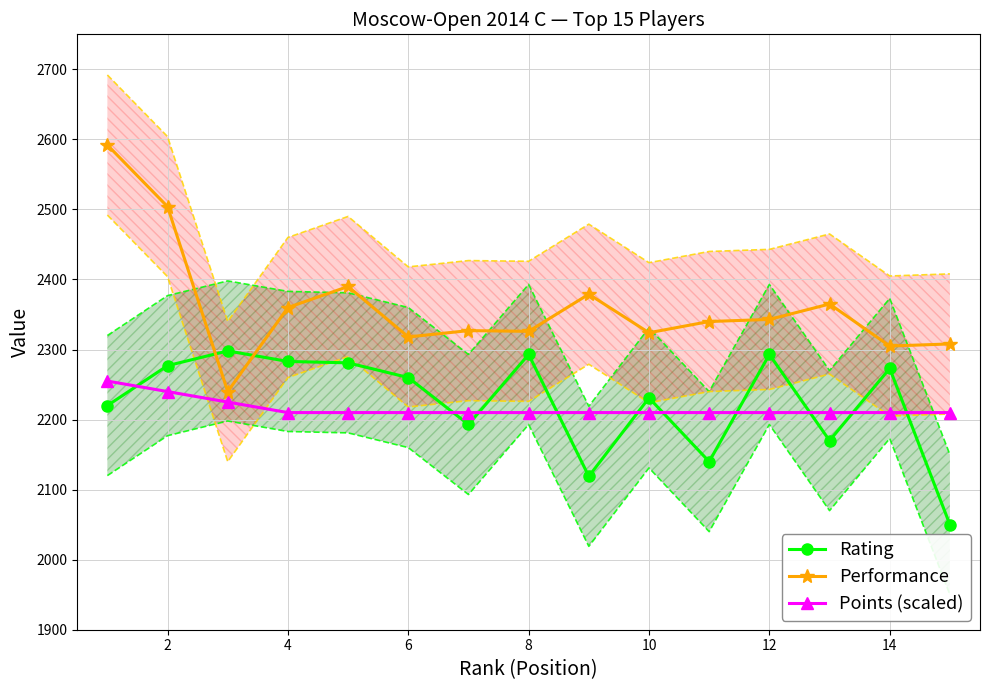

What is the highest value of the Rating series?

2298